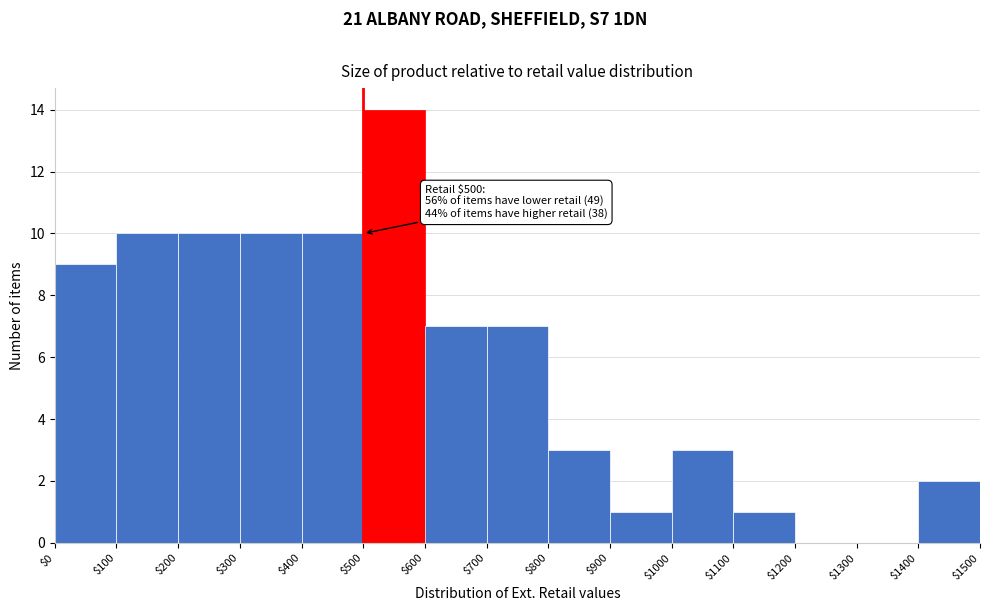

Over which range of the x-axis is the bar tallest?

$500 to $600